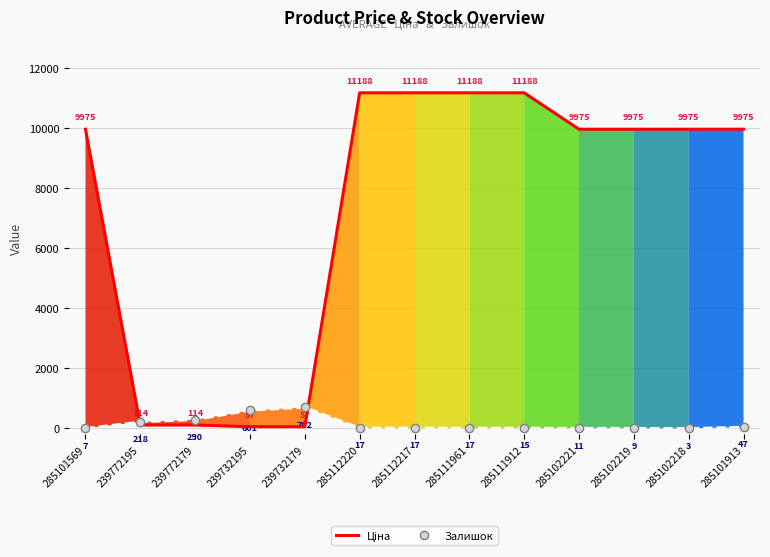

What is the approximate value of Залишок at 285102218?

3.0